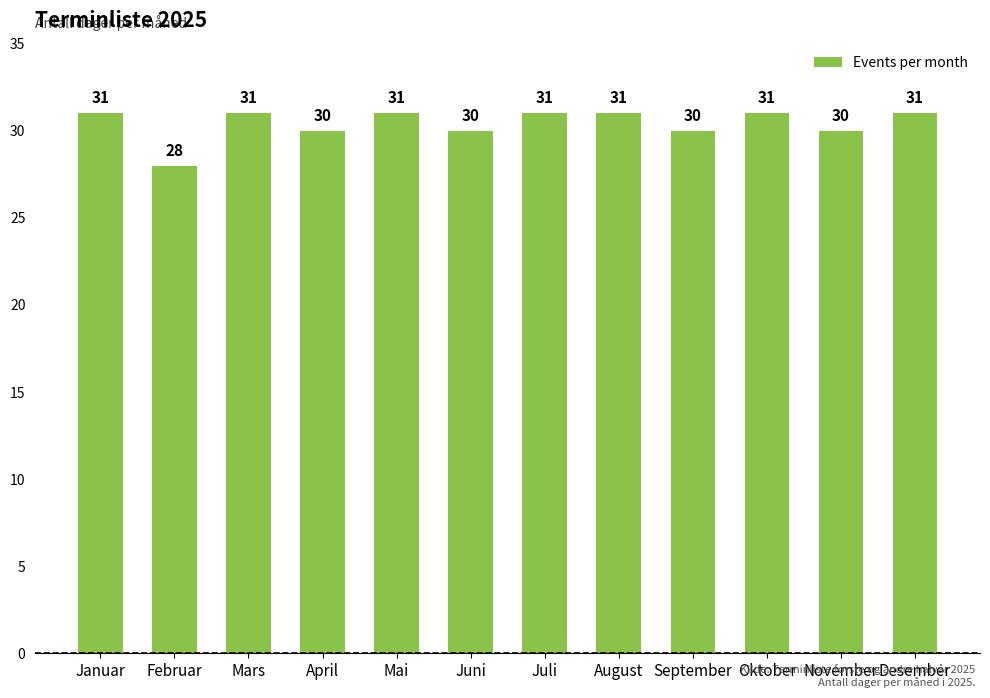

How many distinct data groups are displayed?

1